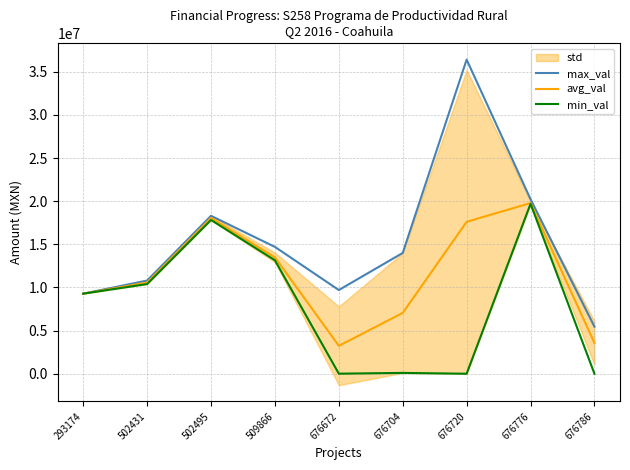

What is the total value across all series at 676704?

21144000.0